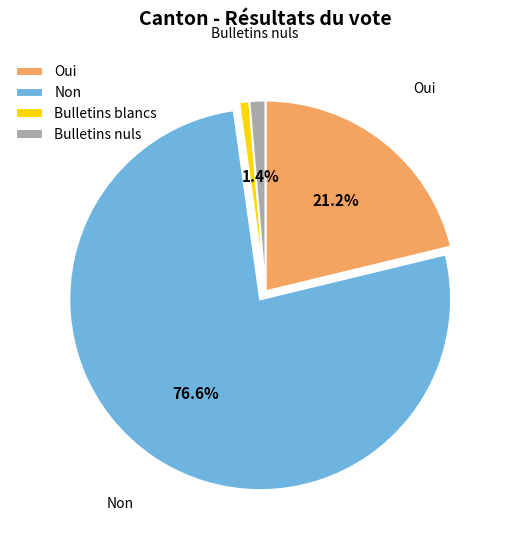

Is the sum of Non and Bulletins nuls greater than half?

Yes